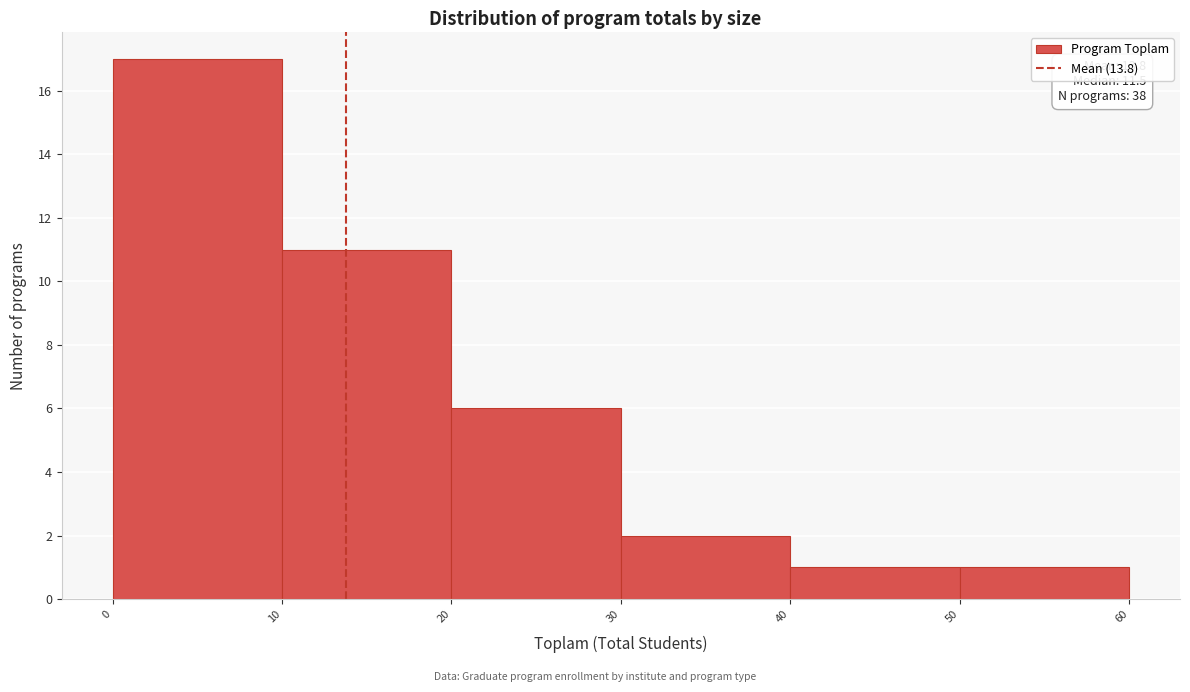

Which range on the x-axis has the tallest bar?

0 to 10